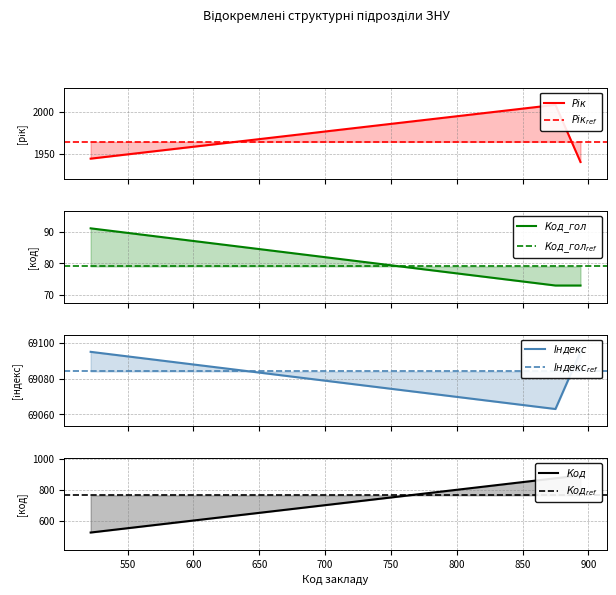

True or false: Код has a value of 894 at 894.

True